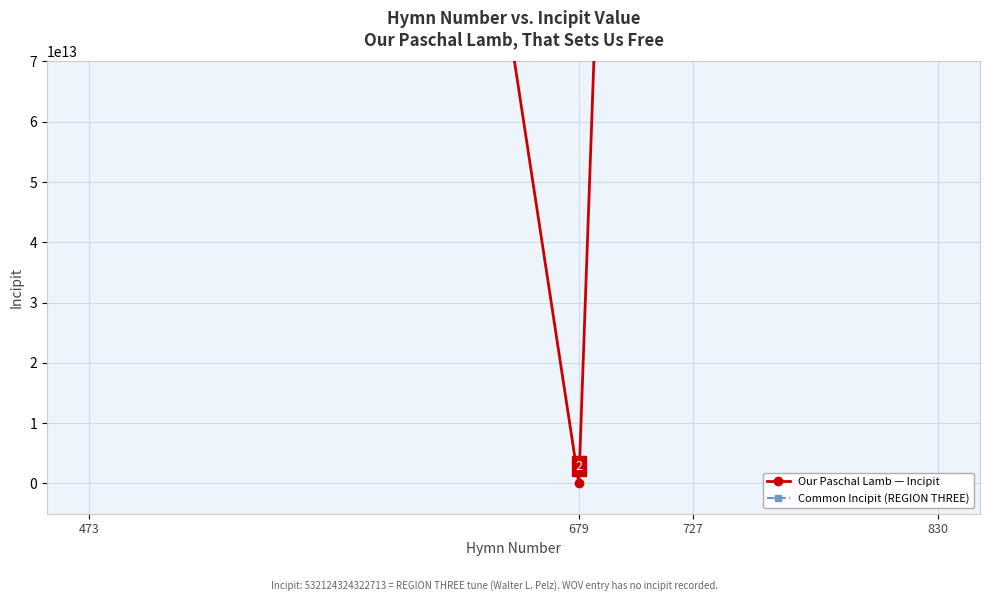

Reading left to right, what are all the values shown in this chart?

Our Paschal Lamb — Incipit: 473=532124324322713	679=0	727=532124324322713	830=532124324322713
Common Incipit (REGION THREE): 473=532124324322713	679=532124324322713	727=532124324322713	830=532124324322713